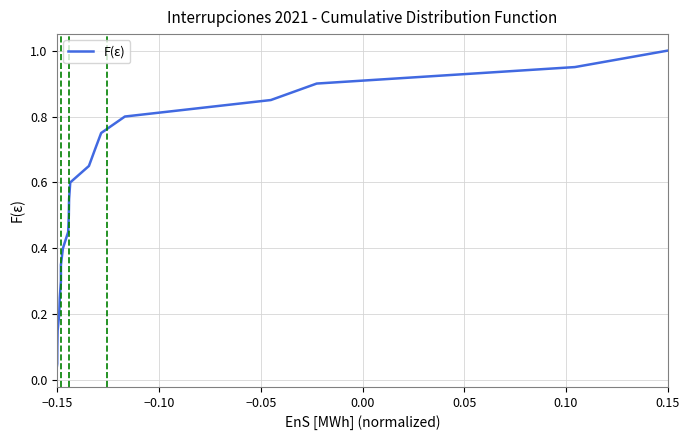

What is the difference between the maximum and minimum values?

1.0